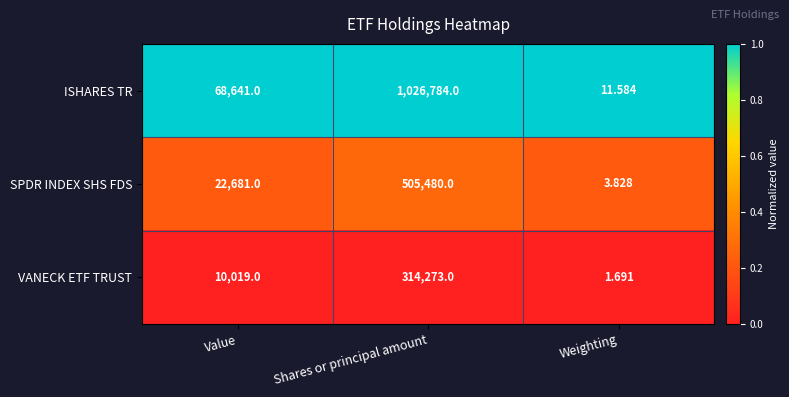

Which series has the largest total across all categories?

ISHARES TR